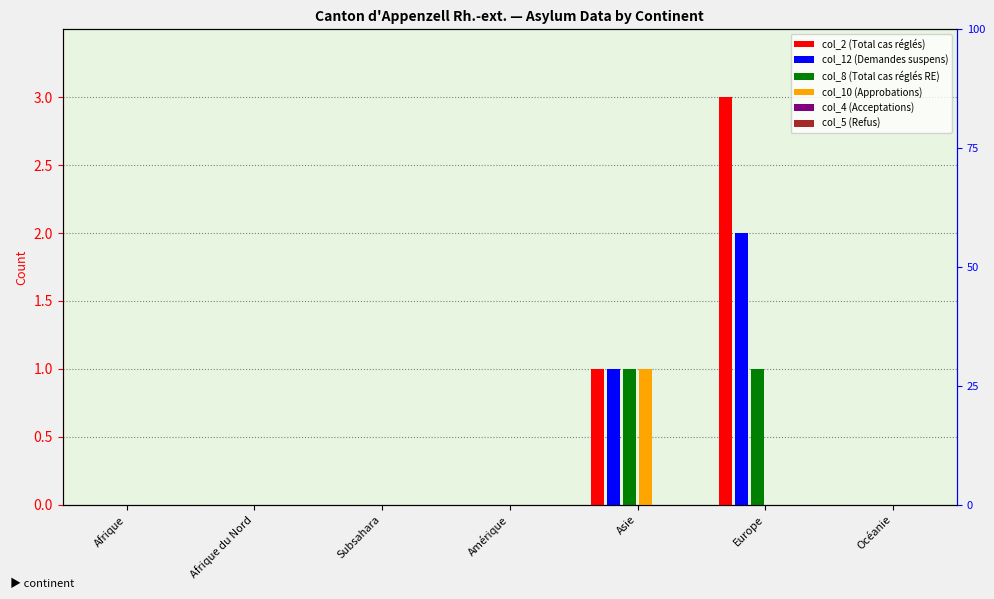

How many values in col_2 (Total cas réglés) are above zero?

2